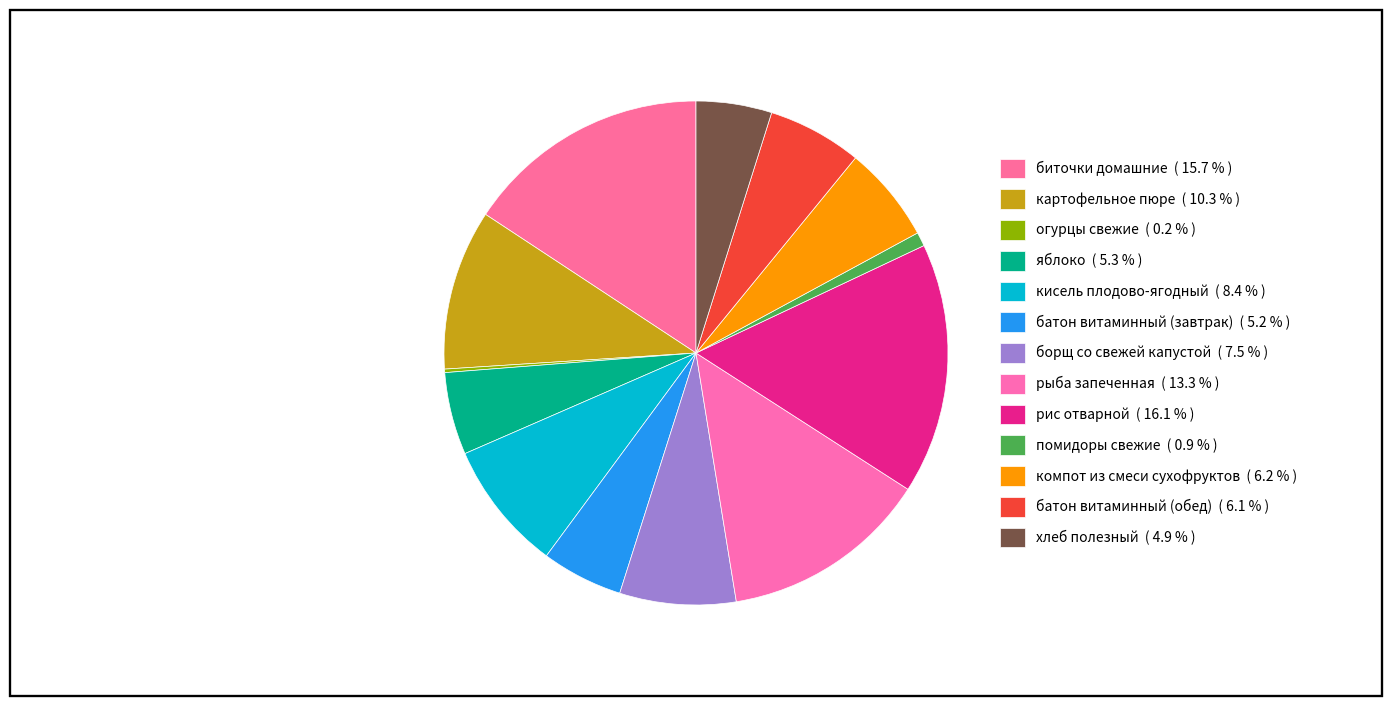

To the nearest percent, what is the combined percentage of рис отварной and кисель плодово-ягодный?

24%